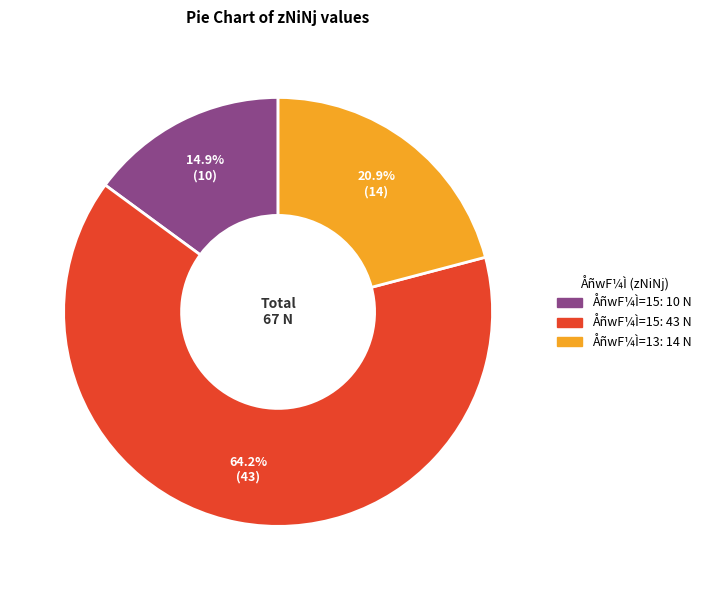

Does any single category account for the majority?

Yes